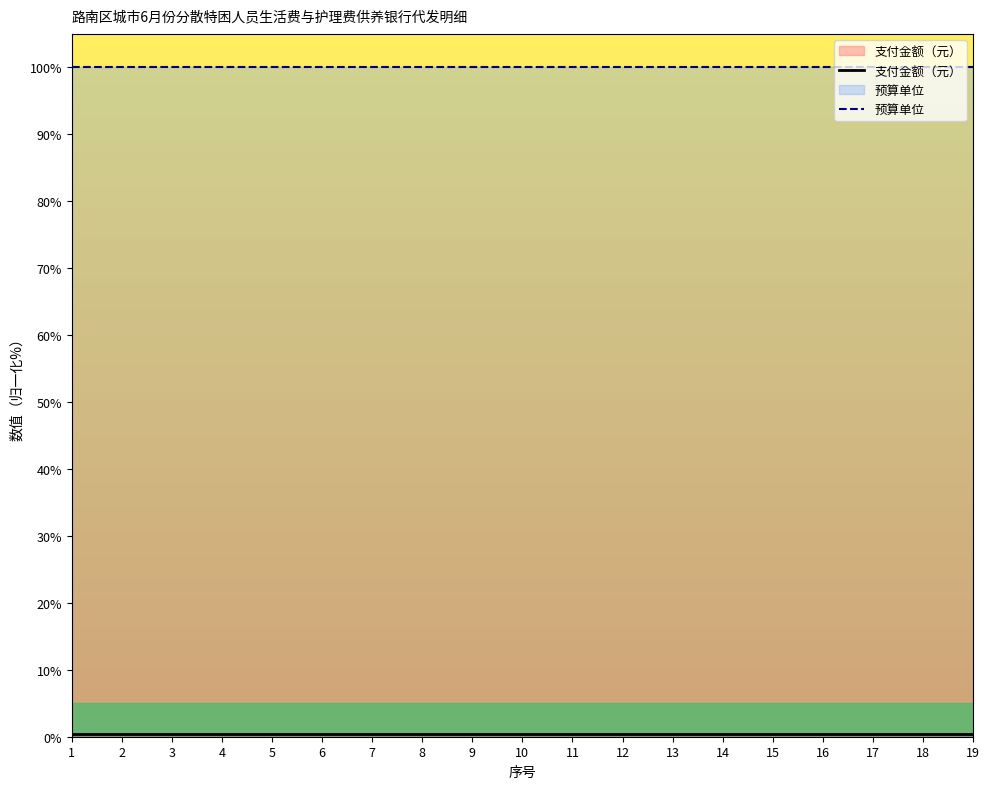

True or false: 预算单位 and 支付金额（元） intersect in this chart.

False